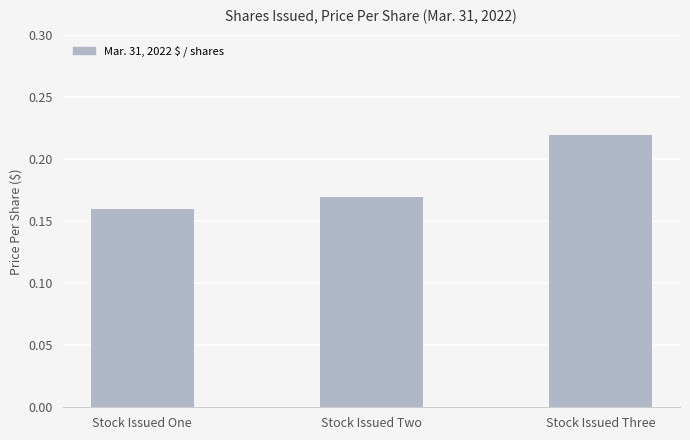

What is the label of the 1st bar from the left?

Stock Issued One